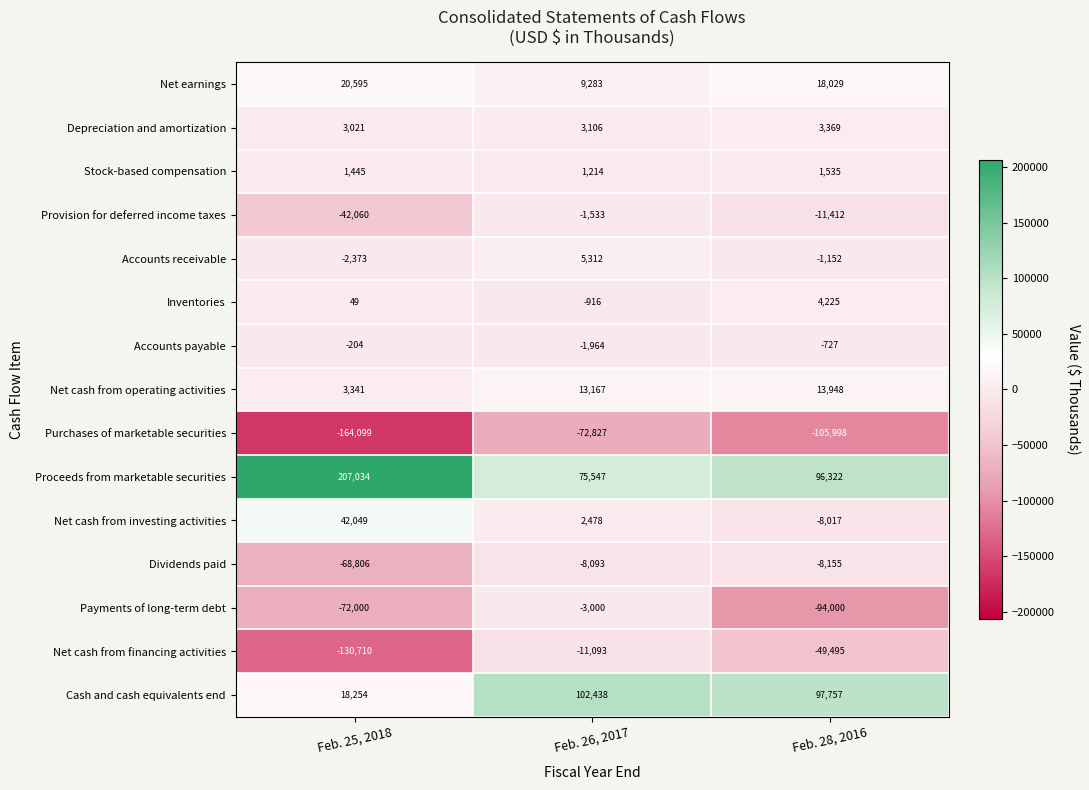

Is the value of Net cash from operating activities at Feb. 28, 2016 greater than the value of Depreciation and amortization at Feb. 26, 2017?

Yes